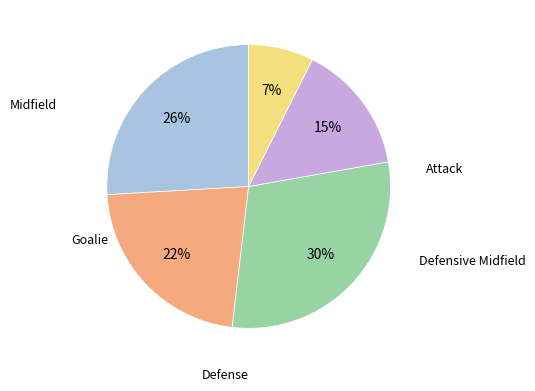

To the nearest percent, what is the average slice percentage?

20%